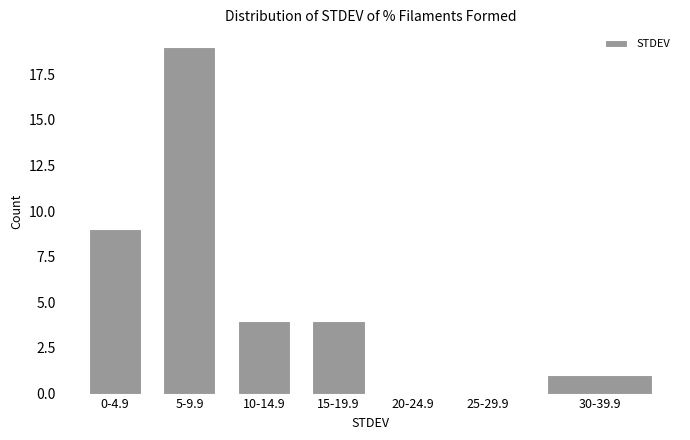

Reading left to right, extract all data points from this chart.

0-4.9=9	5-9.9=19	10-14.9=4	15-19.9=4	20-24.9=0	25-29.9=0	30-39.9=1